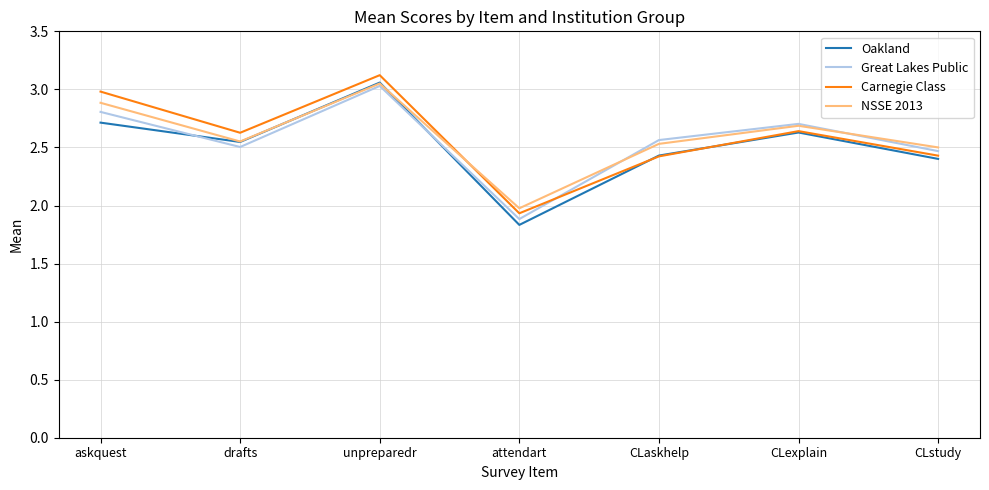

How many lines are shown in the chart?

4